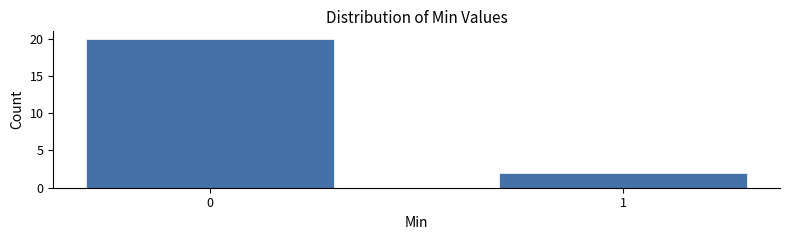

Reading left to right, transcribe all the data shown in this chart.

20	2